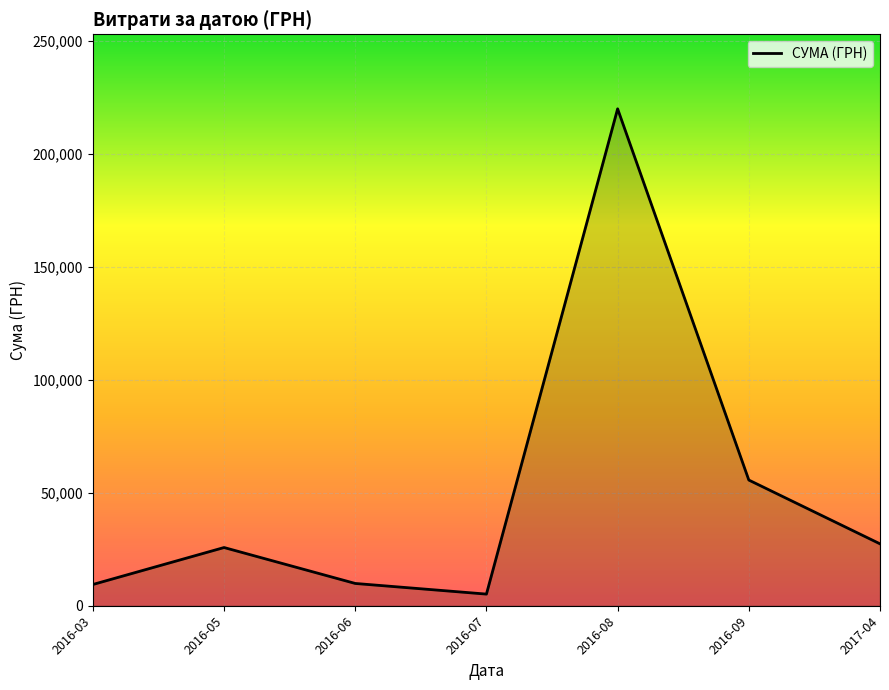

Where does the data first go above 25767?

2016-05